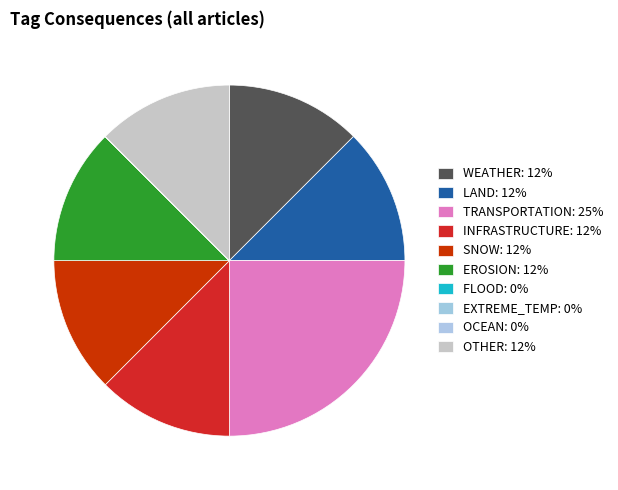

Is INFRASTRUCTURE the majority of the pie?

No